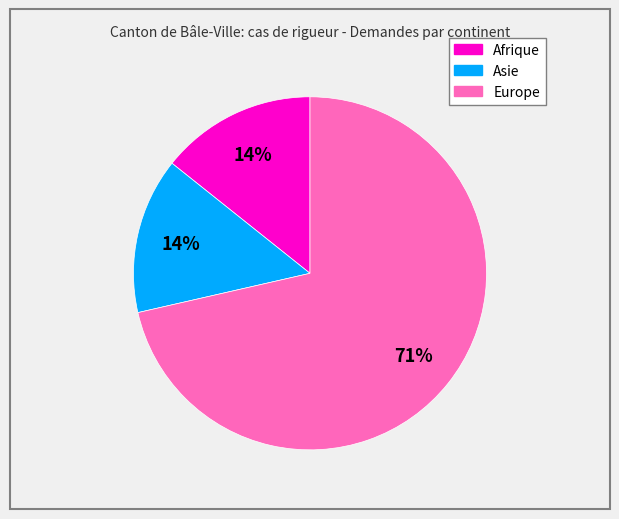

Combined, do Europe and Afrique account for over 50%?

Yes